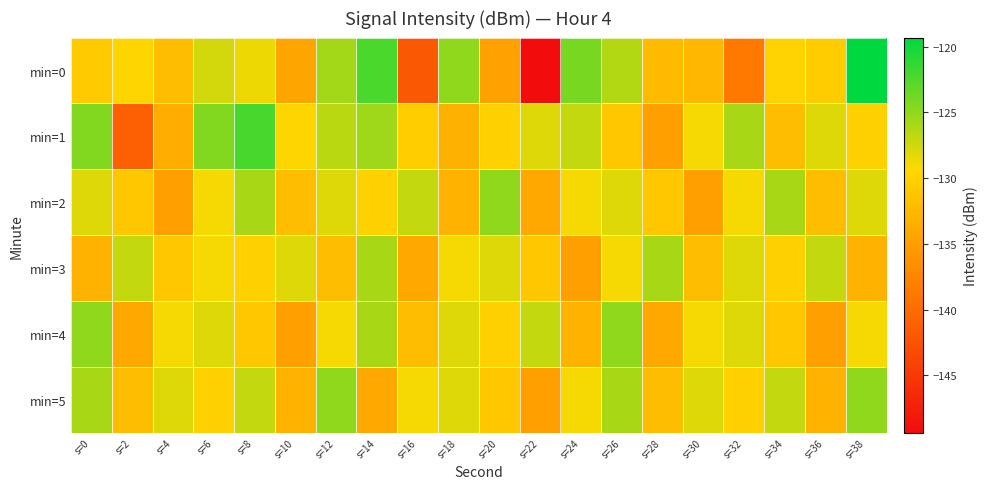

Which category has the lowest value across all series?

s=22